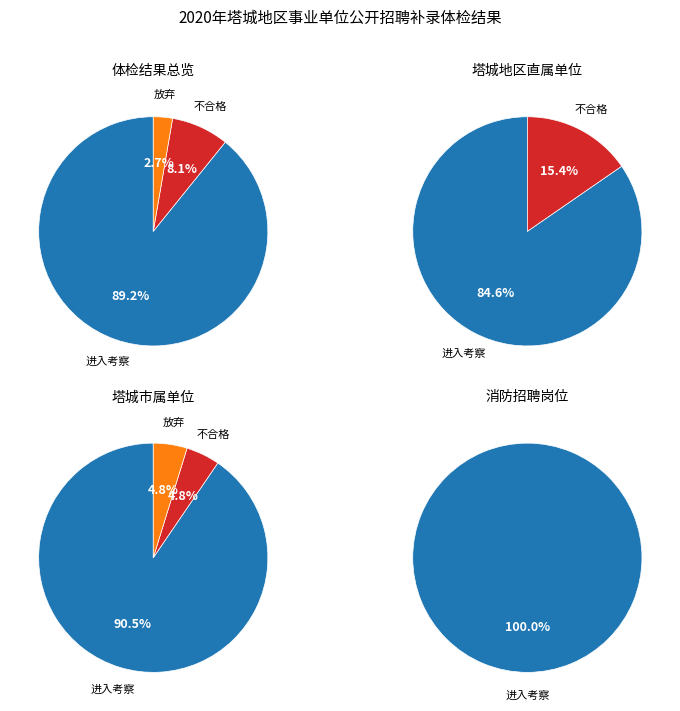

Which category has the biggest portion of the pie?

进入考察